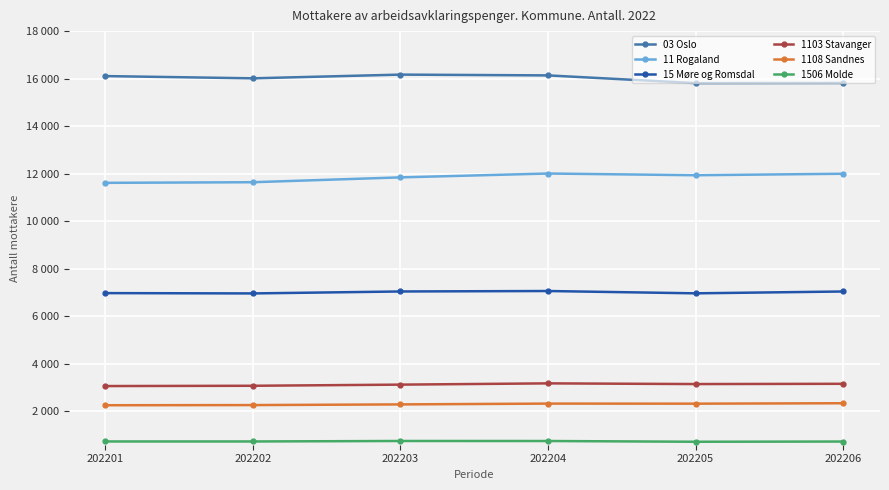

True or false: 1506 Molde has a value of 218 at 202203.

False